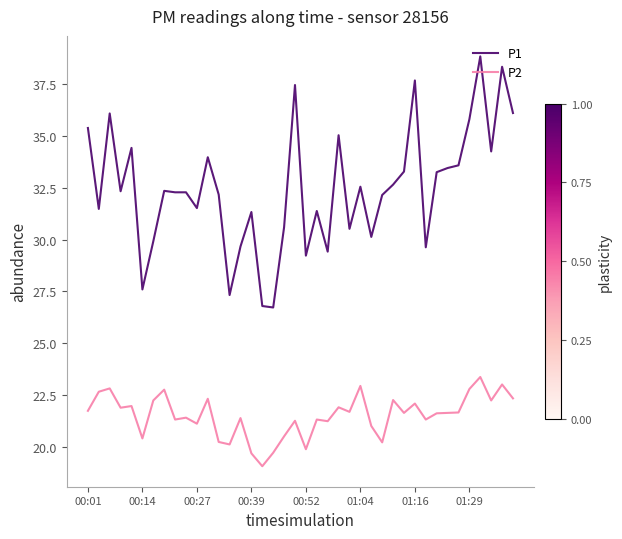

What is the lowest value of the P1 series?

26.7